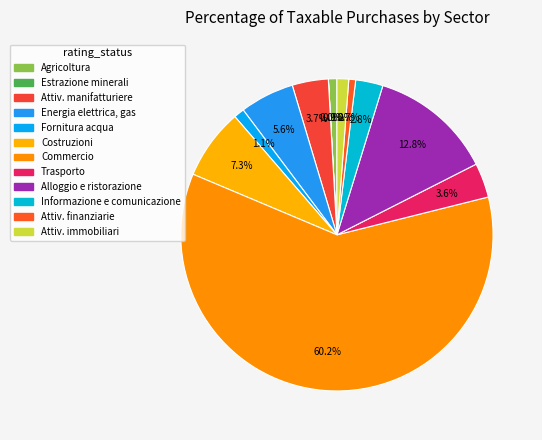

What is the smallest slice in the pie chart?

Estrazione di minerali da cave e miniere